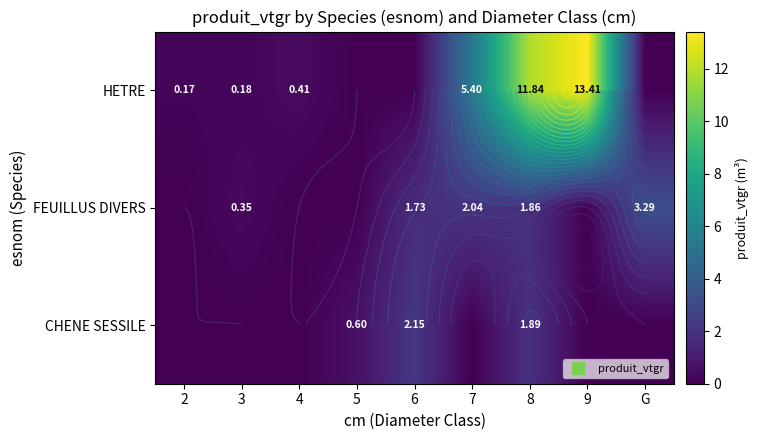

How many distinct data groups are displayed?

3